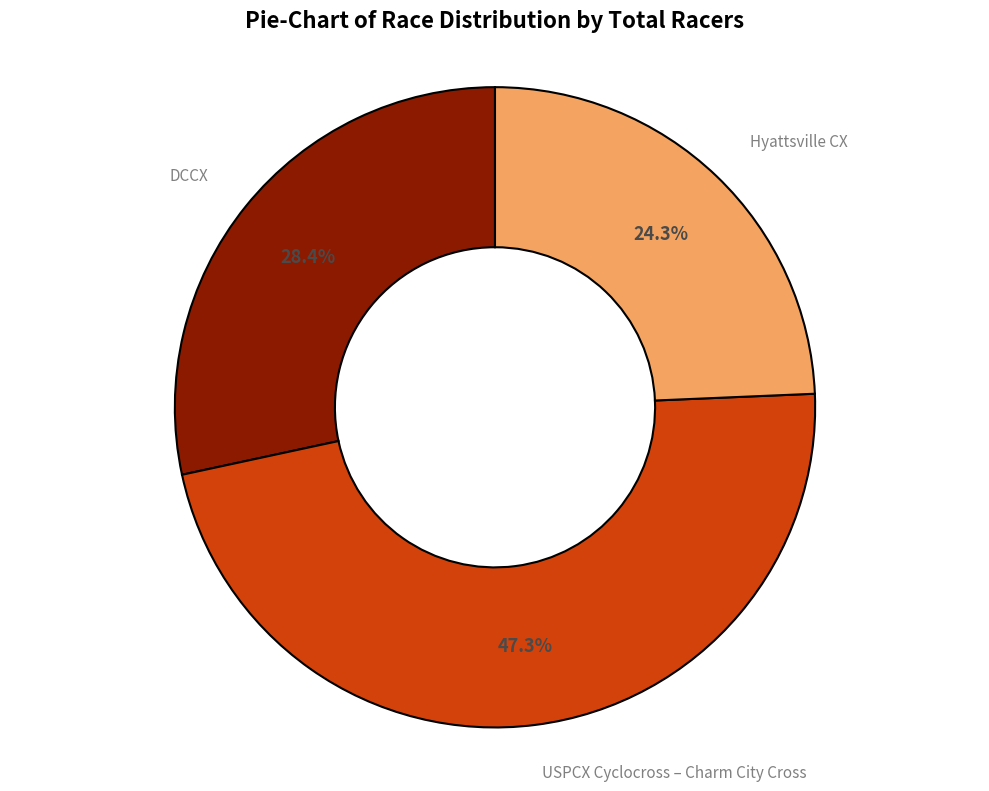

Is DCCX the majority of the pie?

No